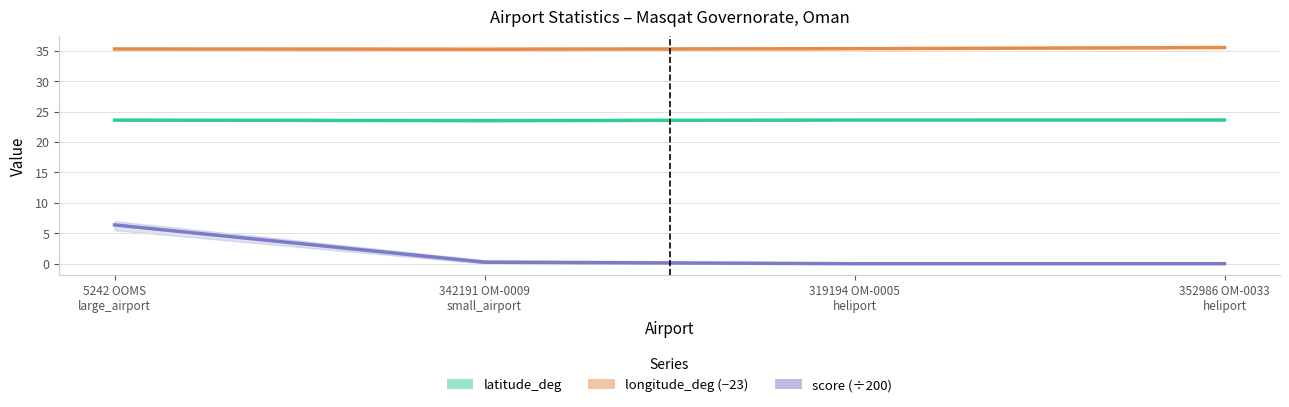

What is the sum of all score (÷200) values?

6.6